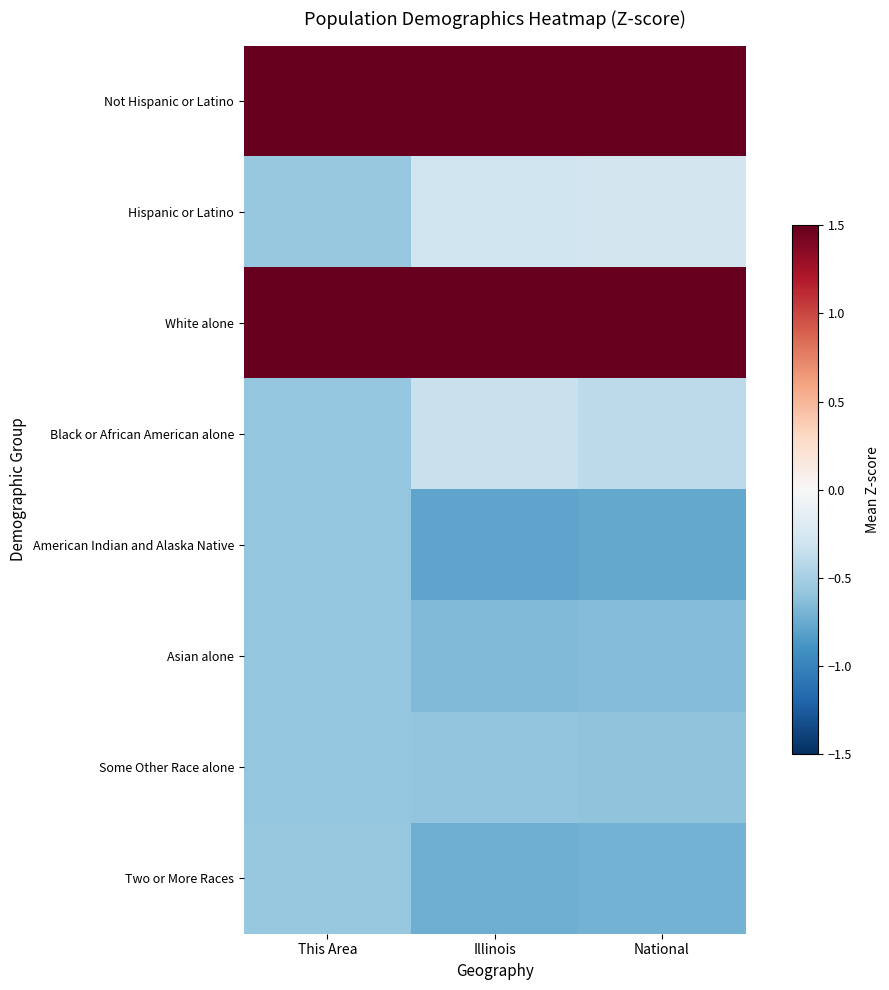

Which category has the highest value across all series?

Illinois